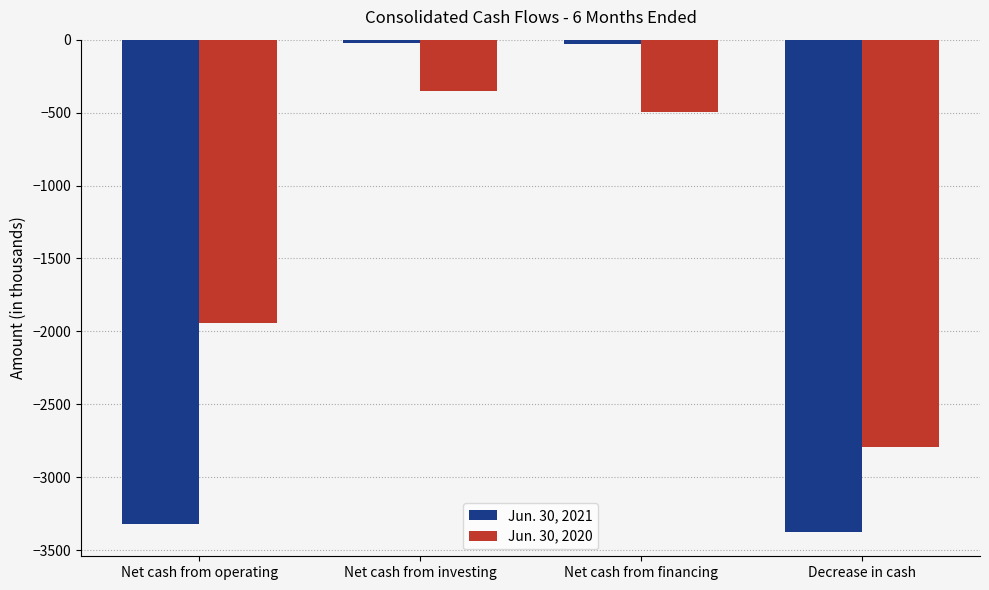

What position from the left is Decrease in cash?

4